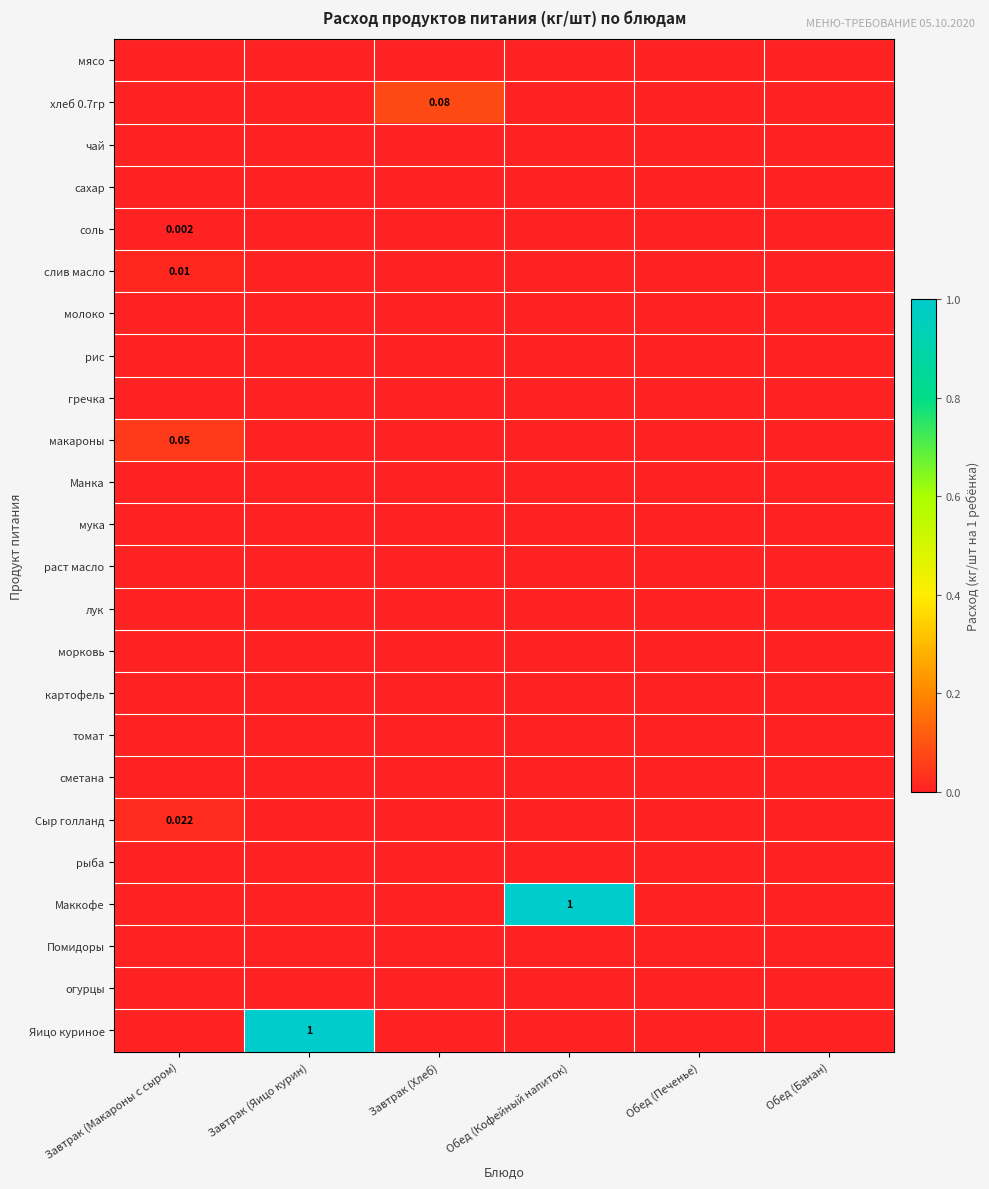

Between Завтрак (Яицо курин) and Обед (Кофейный напиток), which series saw the biggest shift?

Маккофе